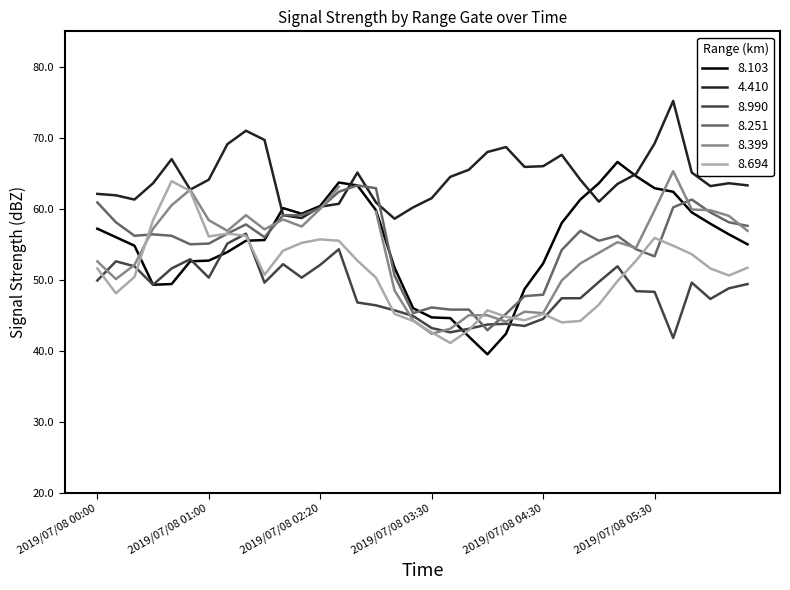

True or false: 4.410 has a value of 32.0 at 2019/07/08 03:30.

False